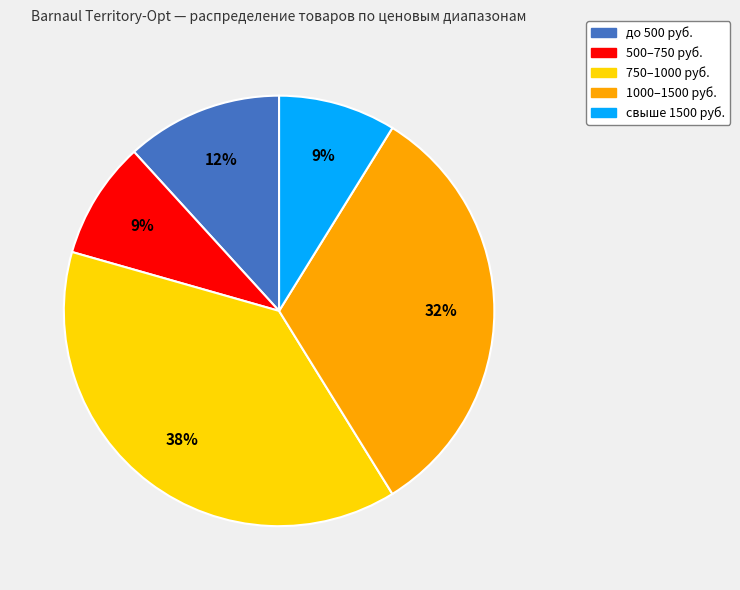

Do свыше 1500 руб. and до 500 руб. together represent more than half of the pie?

No